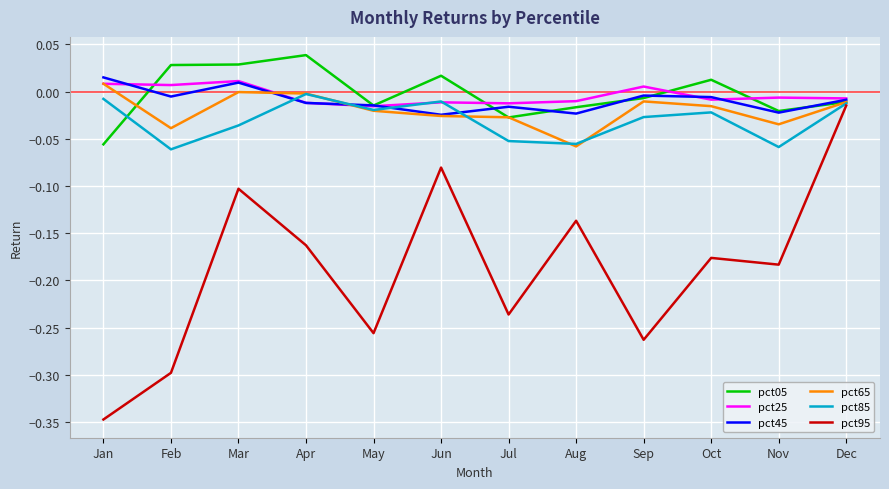

At which category does the chart reach its minimum across all series?

Jan